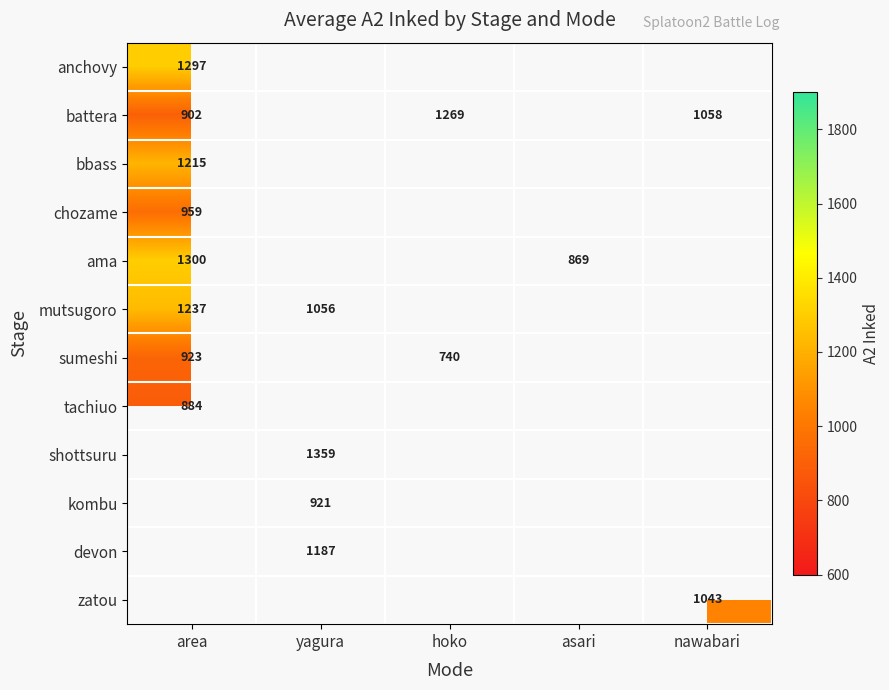

The value of battera at hoko is 1946. True or false?

False